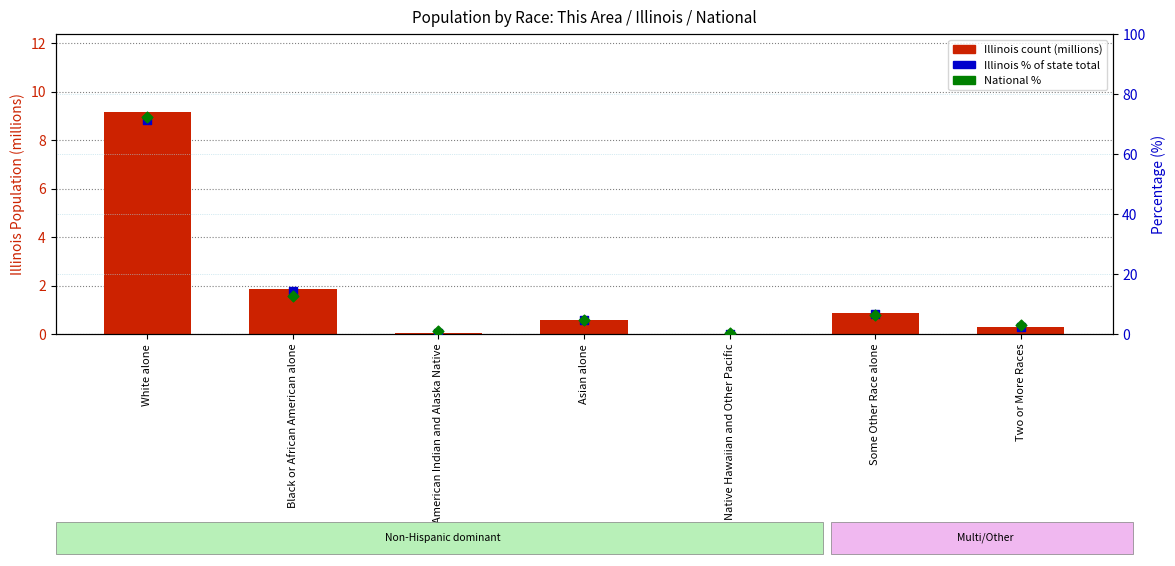

At which category is the sum across all series the highest?

White alone